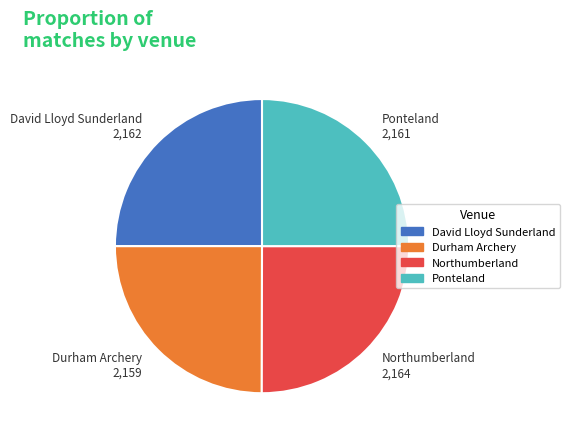

What is the ratio of the value at Northumberland 2,164 to the value at Durham Archery 2,159?

1.0